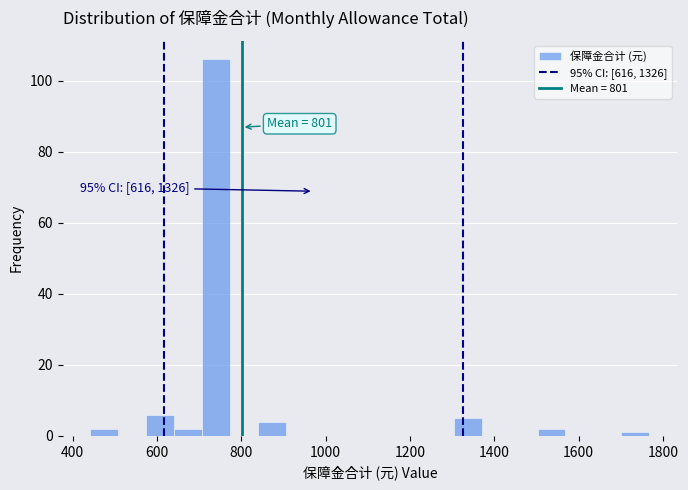

Read against the x-axis, roughly where is the centre of the tallest bar?

740